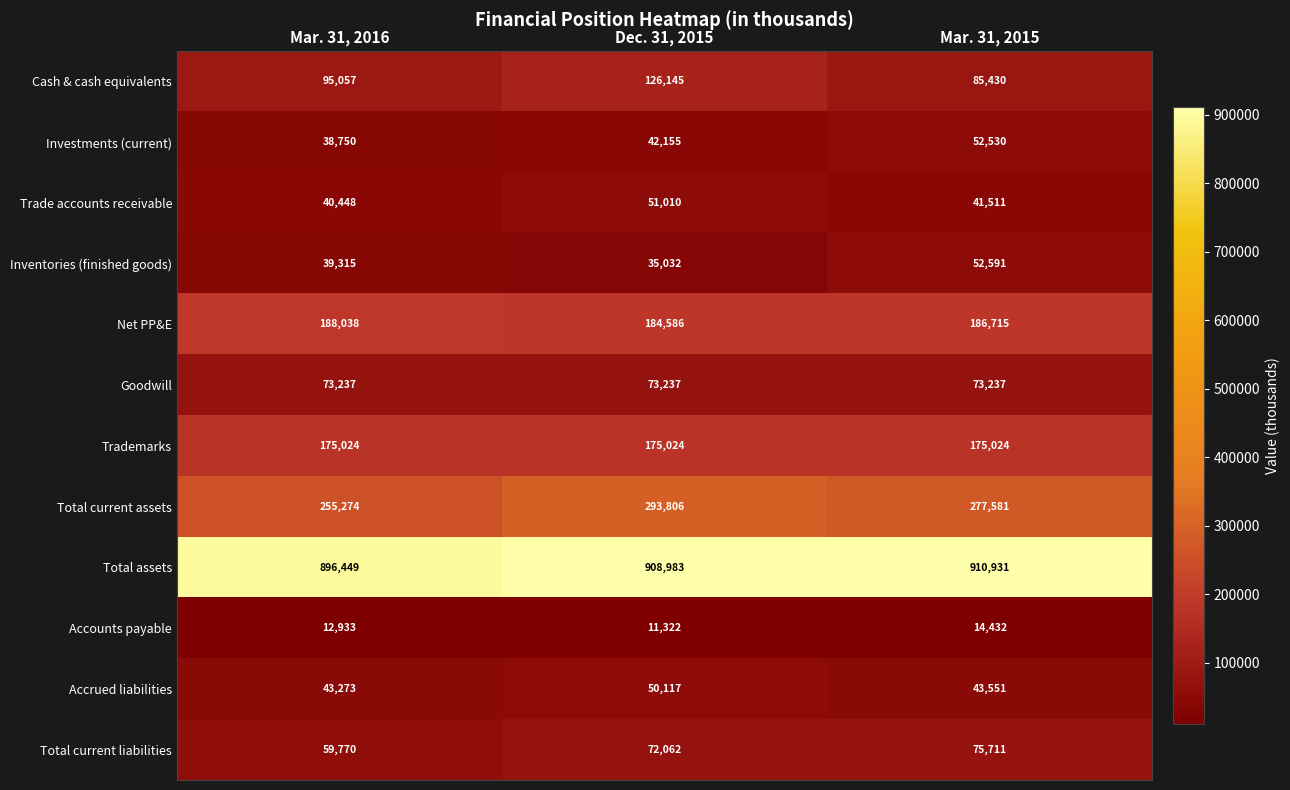

At Dec. 31, 2015, list the series in order from largest to smallest.

Total assets, Total current assets, Net PP&E, Trademarks, Cash & cash equivalents, Goodwill, Total current liabilities, Trade accounts receivable, Accrued liabilities, Investments (current), Inventories (finished goods), Accounts payable